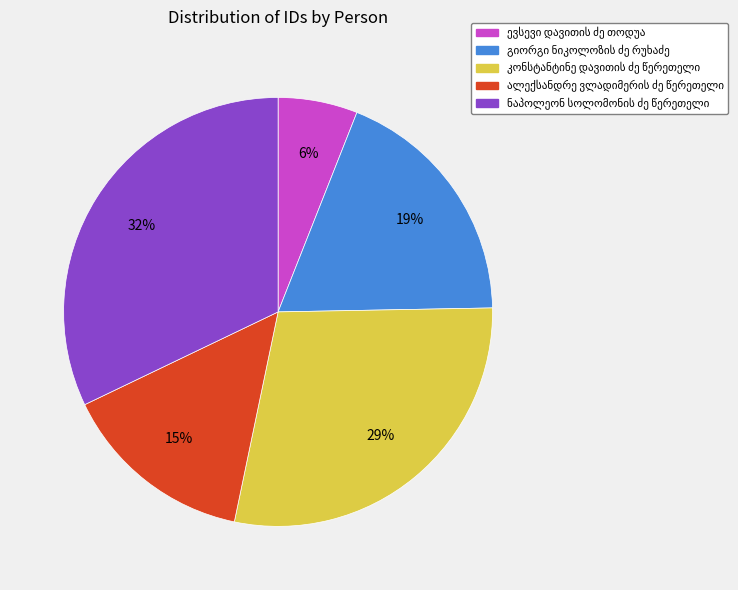

To the nearest percent, what is the difference between the largest and smallest slice percentages?

26%